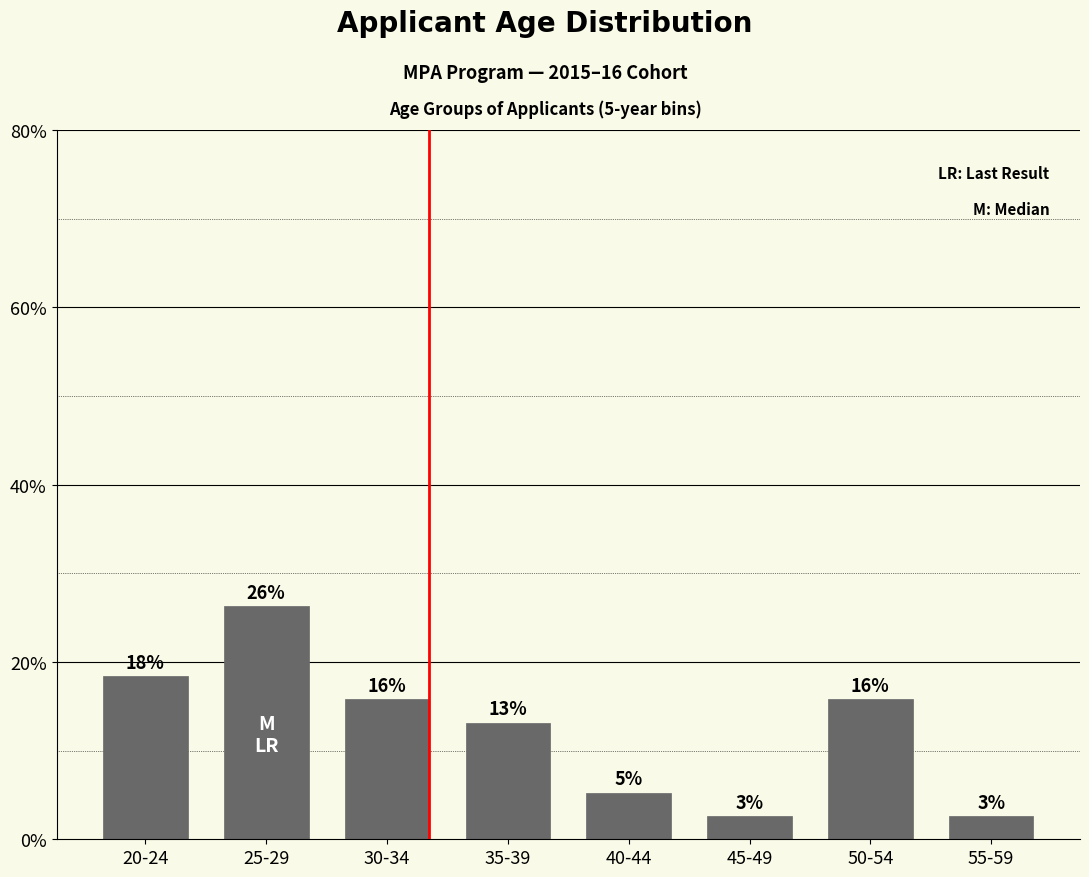

Does the chart contain any negative values?

No